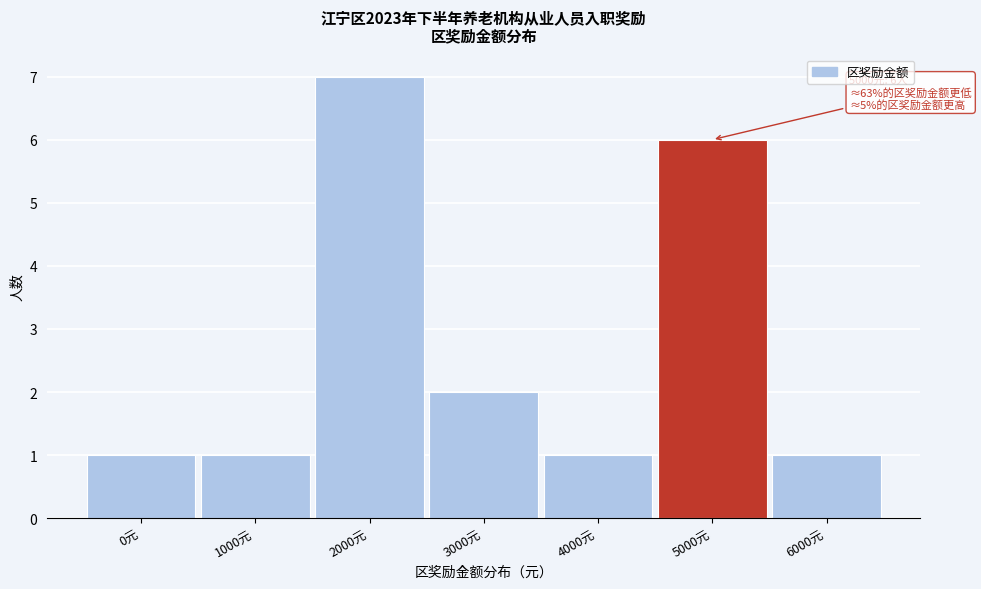

Reading left to right, extract all data points from this chart.

1	1	7	2	1	6	1